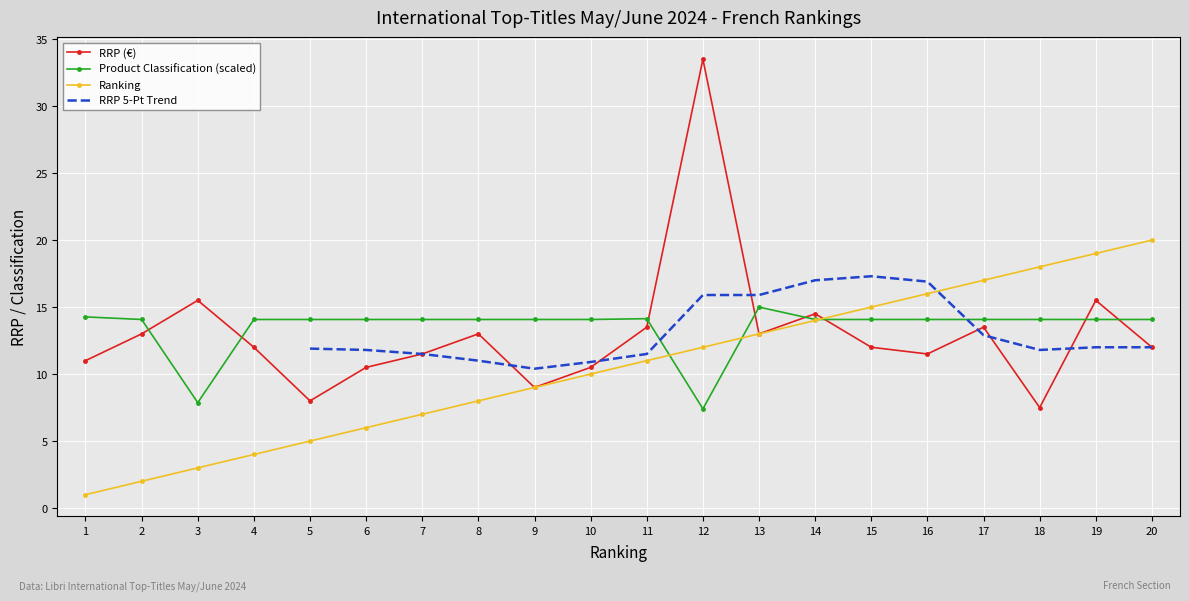

Reading right to left, extract all data points from this chart.

Ranking: 20=20.0	19=19.0	18=18.0	17=17.0	16=16.0	15=15.0	14=14.0	13=13.0	12=12.0	11=11.0	10=10.0	9=9.0	8=8.0	7=7.0	6=6.0	5=5.0	4=4.0	3=3.0	2=2.0	1=1.0
RRP: 20=12.0	19=15.5	18=7.5	17=13.5	16=11.5	15=12.0	14=14.5	13=13.0	12=33.5	11=13.5	10=10.5	9=9.0	8=13.0	7=11.5	6=10.5	5=8.0	4=12.0	3=15.5	2=13.0	1=11.0
Product Classification: 20=14.1	19=14.1	18=14.1	17=14.1	16=14.1	15=14.1	14=14.1	13=15.0	12=7.4	11=14.1	10=14.1	9=14.1	8=14.1	7=14.1	6=14.1	5=14.1	4=14.1	3=7.9	2=14.1	1=14.3